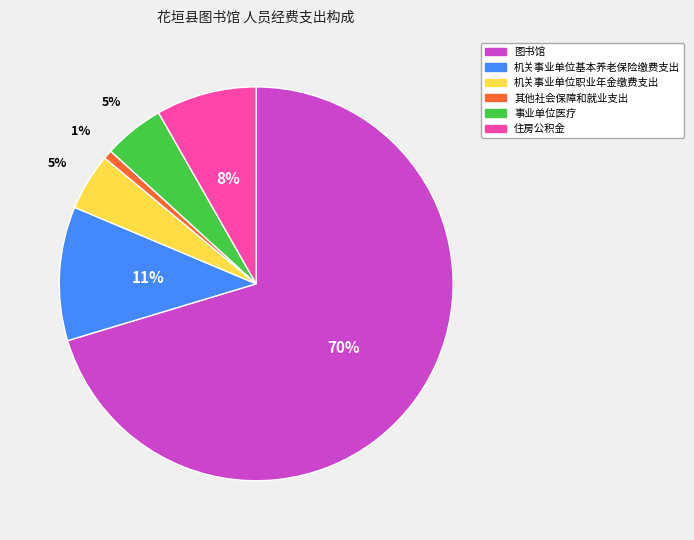

How many segments does this pie chart have?

6